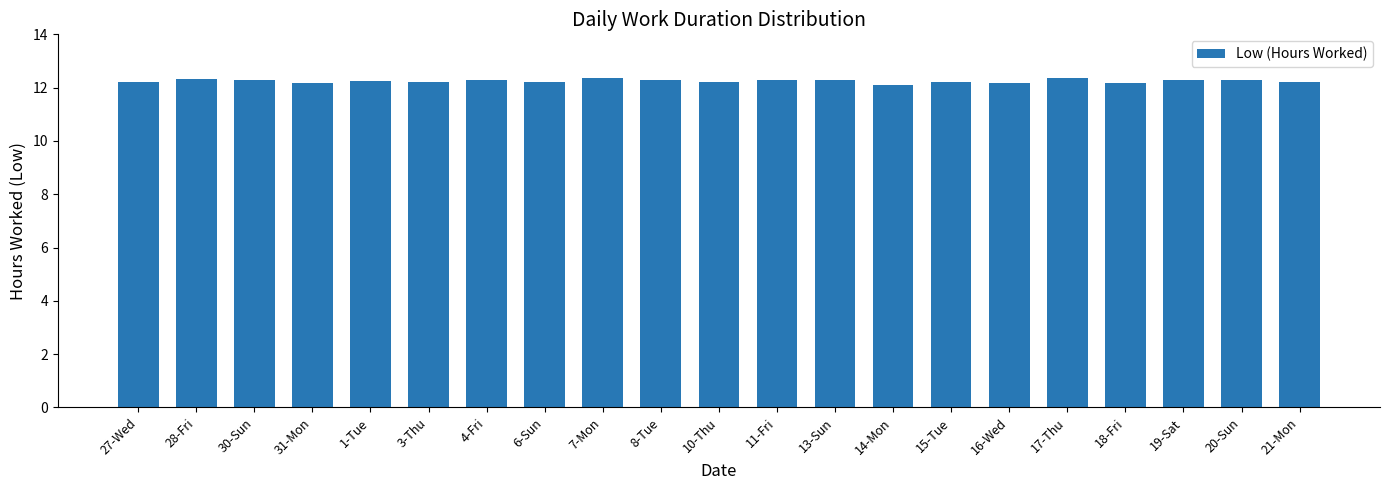

What is the difference between the second highest and minimum values?

0.3